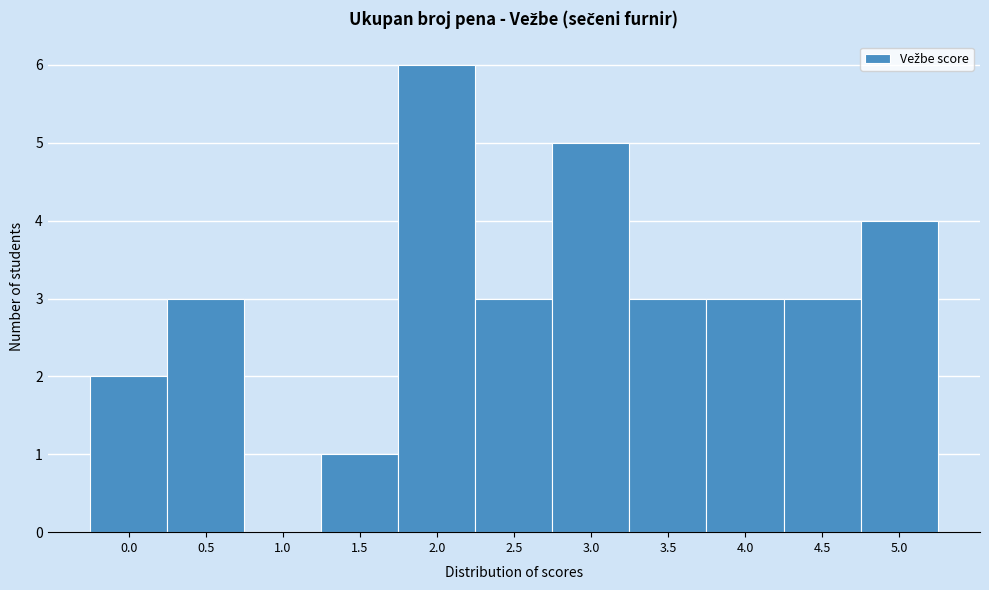

Reading left to right, what are all the values shown in this chart?

0.0=2	0.5=3	1.0=0	1.5=1	2.0=6	2.5=3	3.0=5	3.5=3	4.0=3	4.5=3	5.0=4